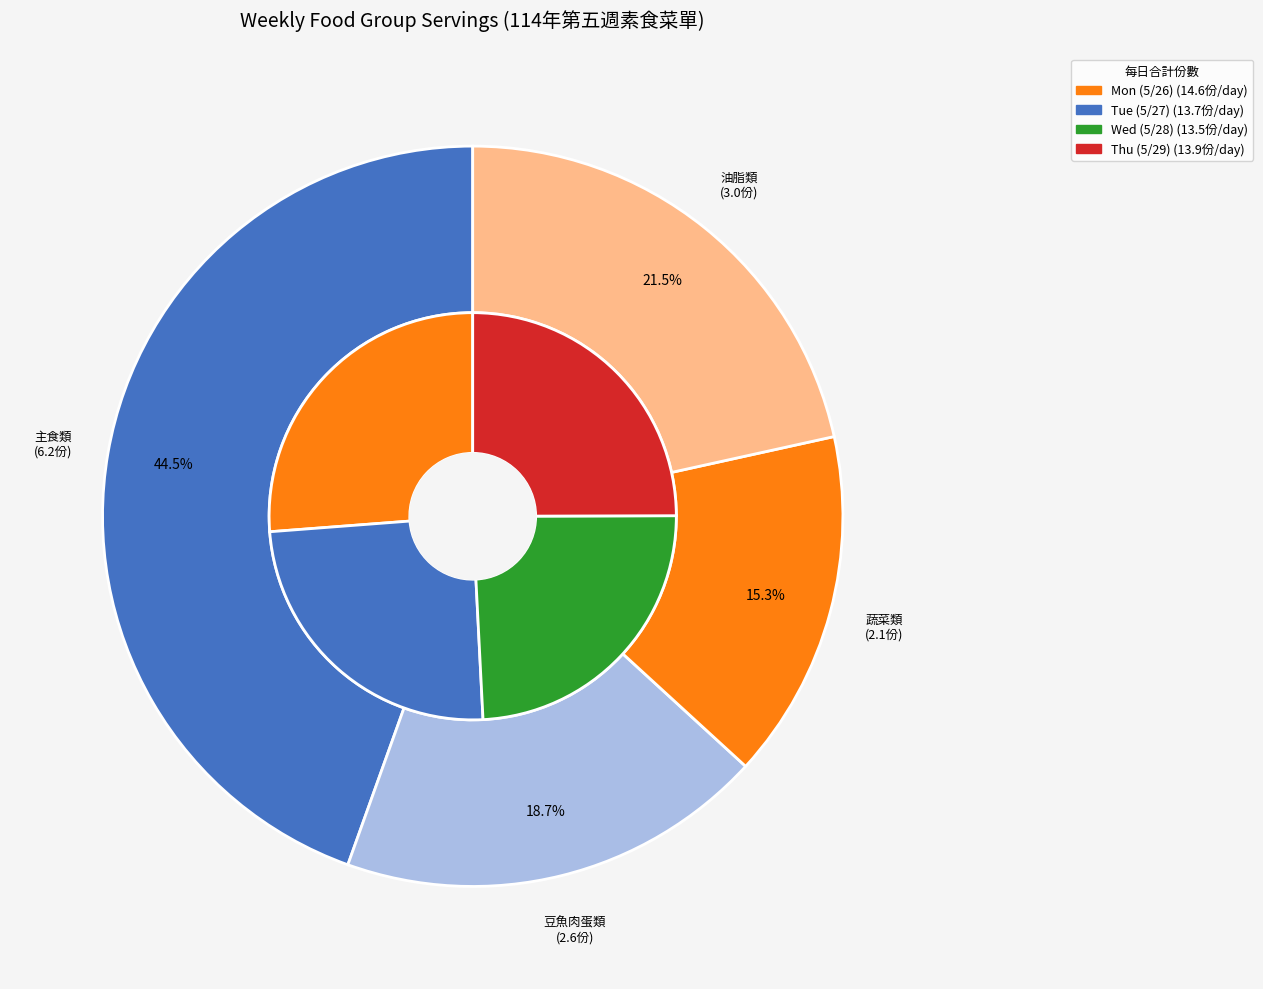

Which has a higher value, 主食類 or 油脂類?

主食類